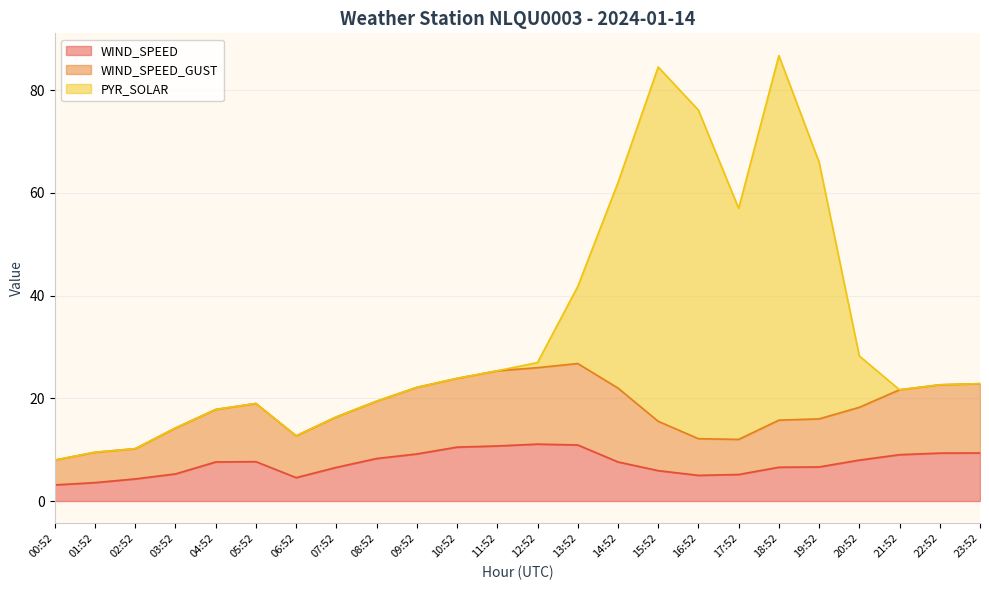

What is the average value of the WIND_SPEED series?

7.3